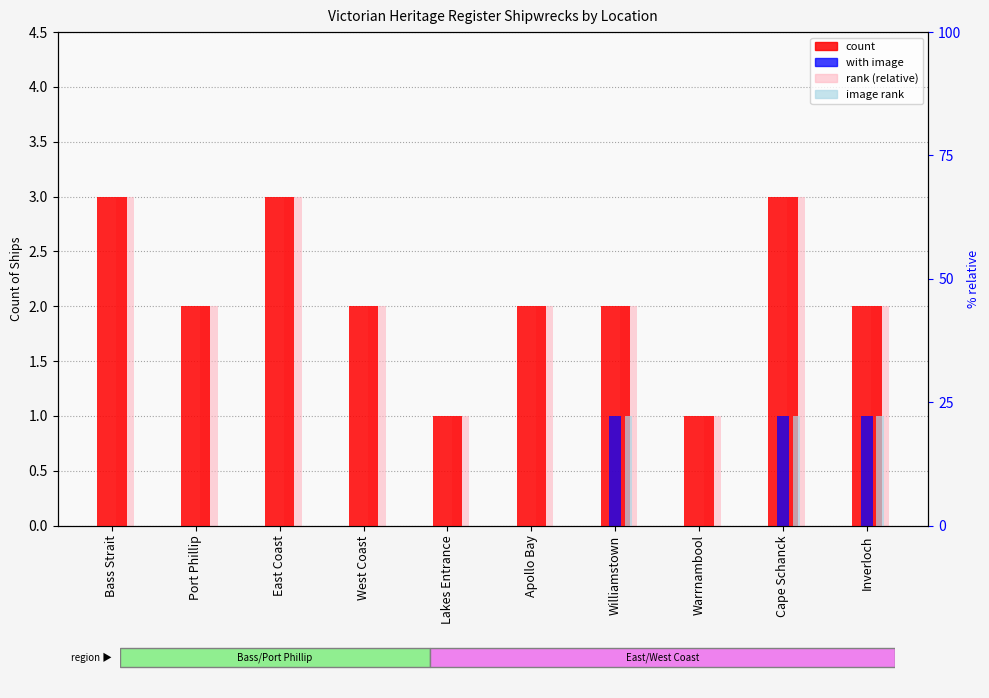

At which label does count first exceed 2?

Bass Strait